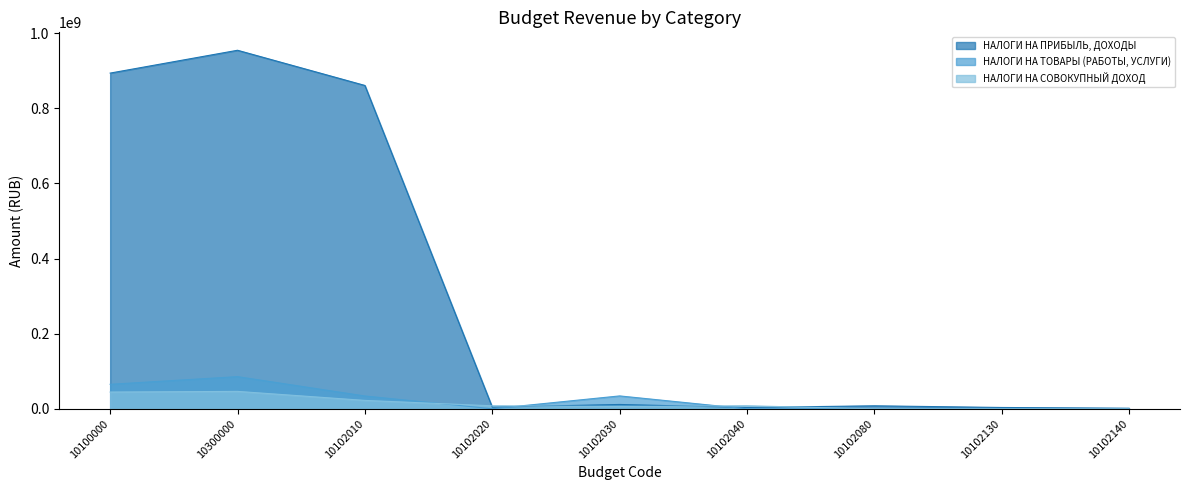

At 10102130, list the series in order from largest to smallest.

НАЛОГИ НА ПРИБЫЛЬ, ДОХОДЫ, НАЛОГИ НА ТОВАРЫ (РАБОТЫ, УСЛУГИ), НАЛОГИ НА СОВОКУПНЫЙ ДОХОД